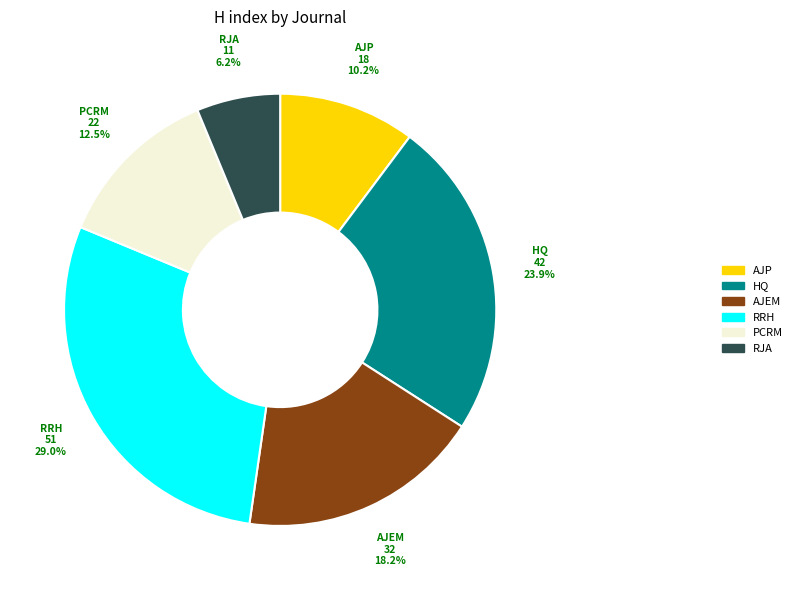

Is there any slice that represents more than half of the pie?

No